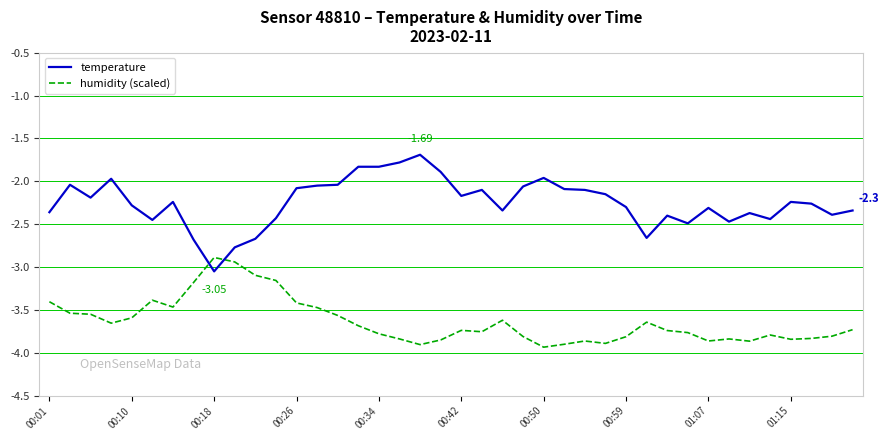

How many lines are shown in the chart?

2